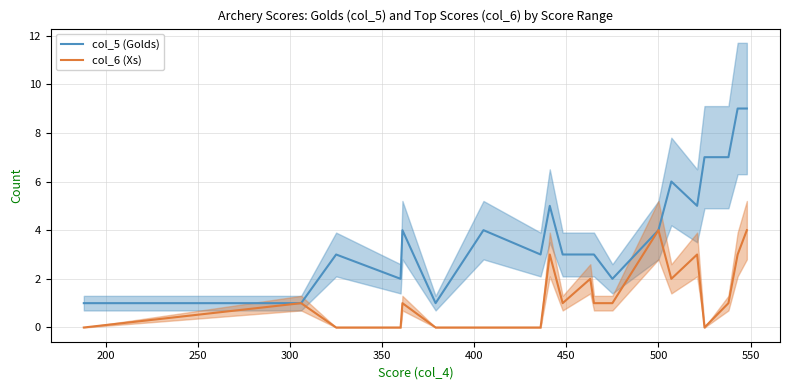

How many values in the col_6 (Xs) series are below 1?

7